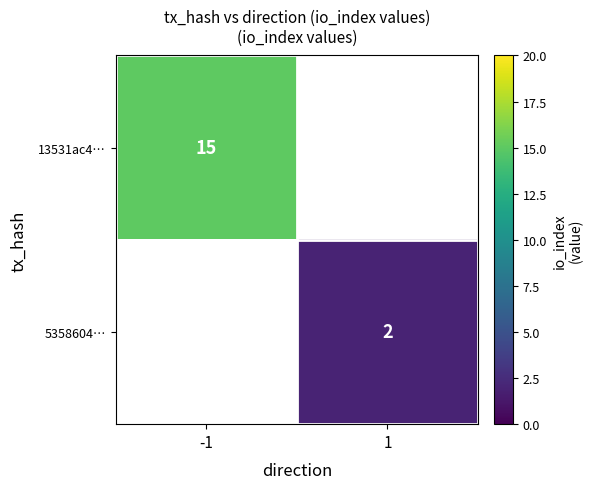

The value of 5358604… at 1 is 2. True or false?

True